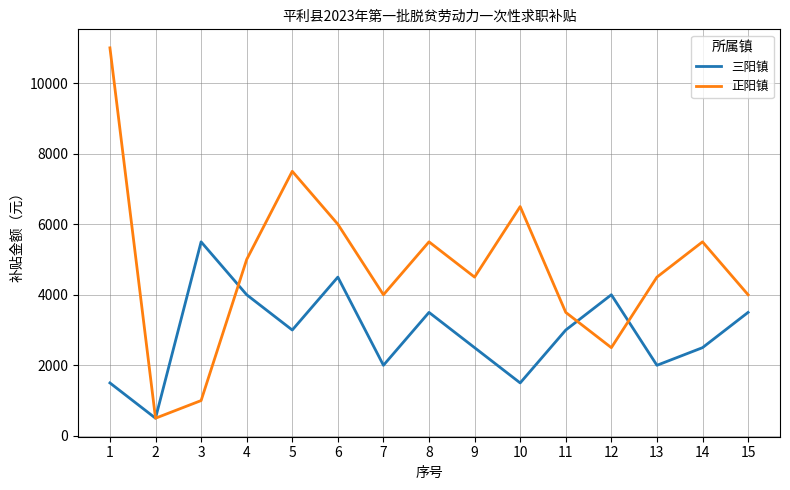

Which series has the largest total across all categories?

正阳镇